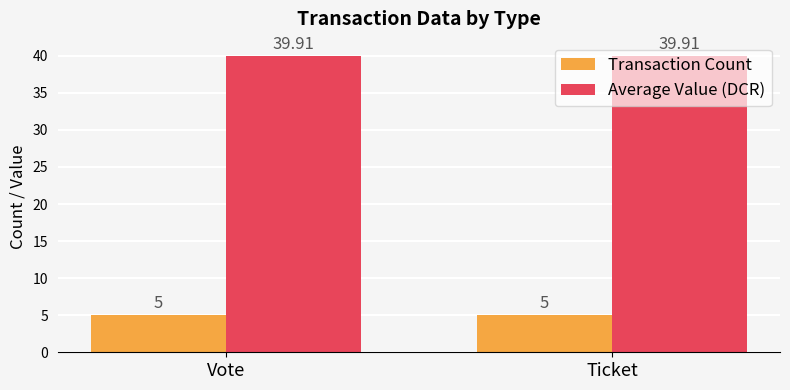

Reading left to right, what are all the values shown in this chart?

Transaction Count: Vote=5.0	Ticket=5.0
Average Value (DCR): Vote=39.9	Ticket=39.9